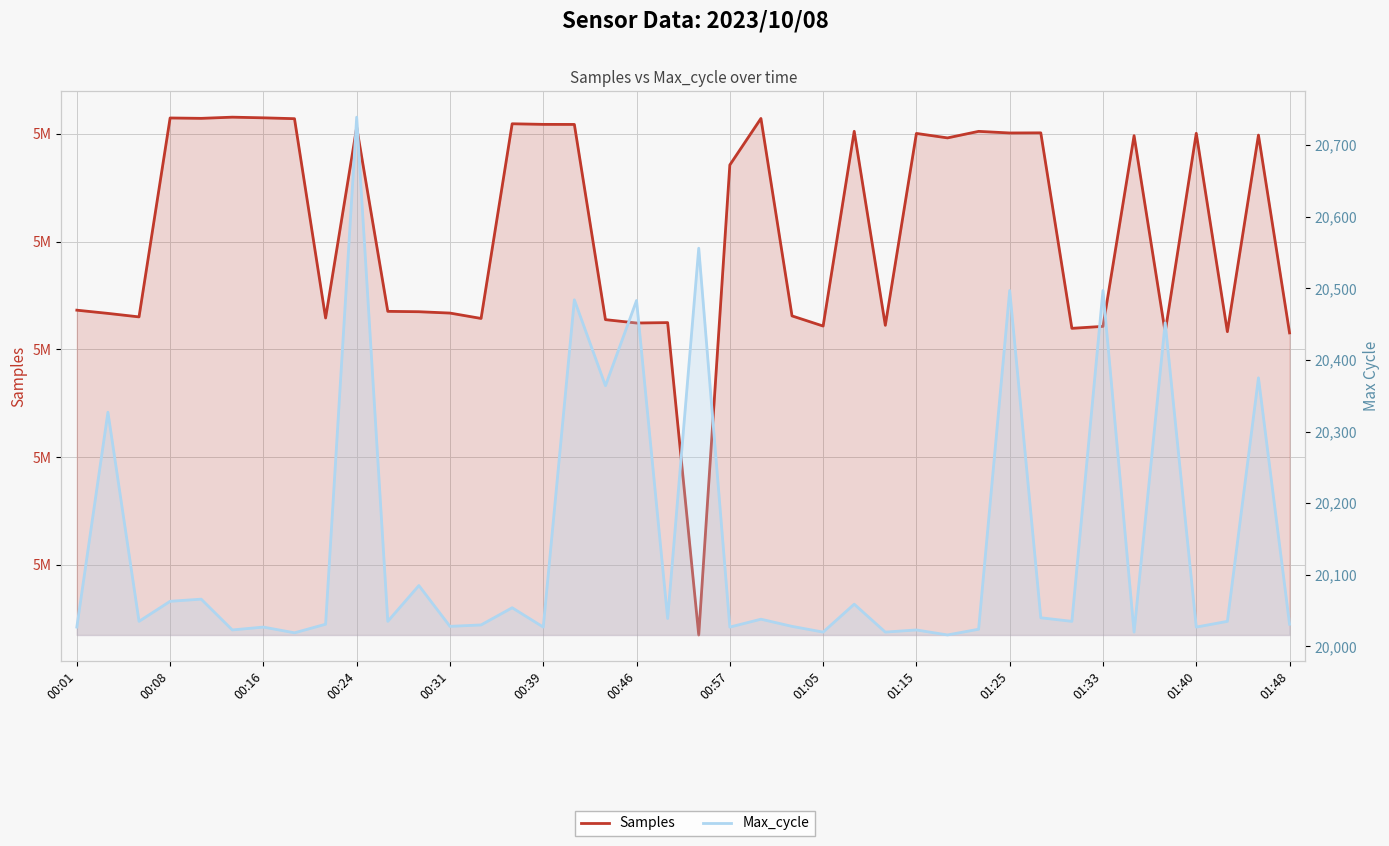

What position from the left is 22?

23